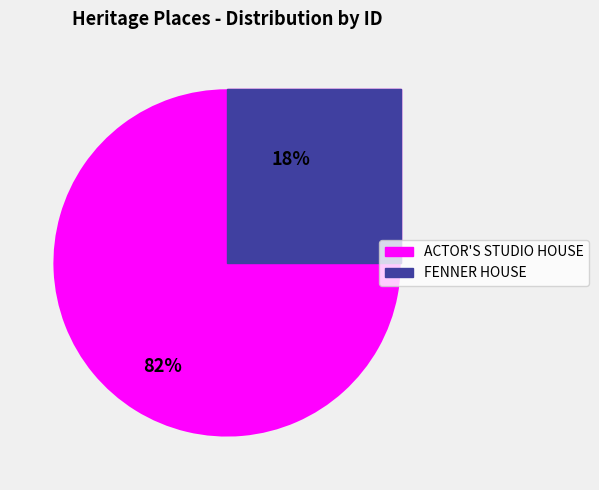

How many slices are in this pie chart?

2